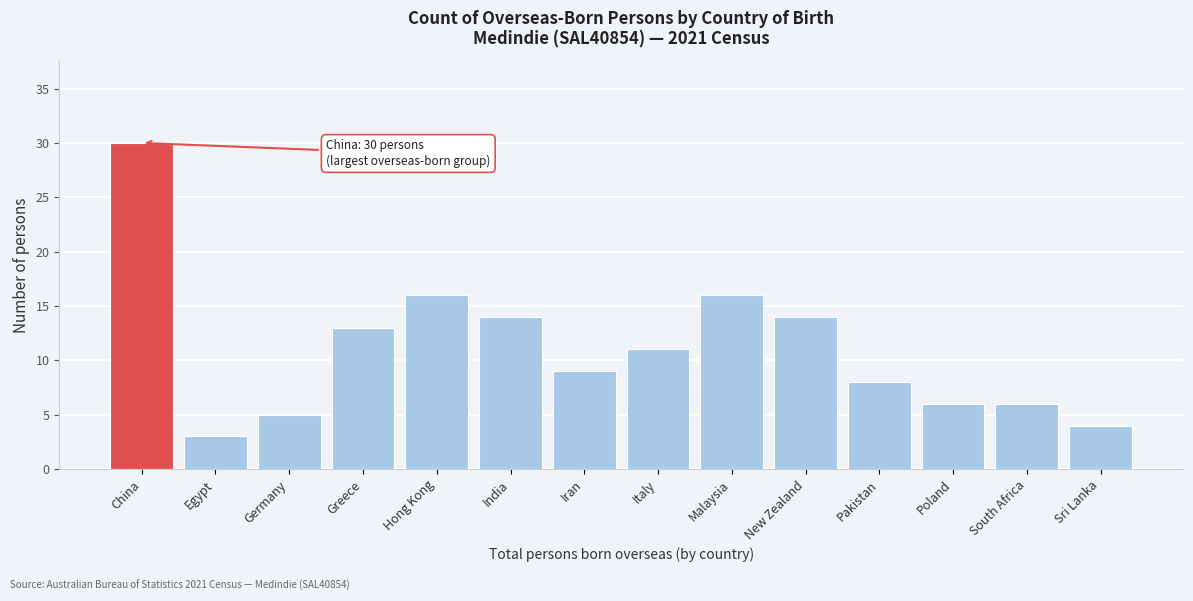

Reading left to right, extract all data points from this chart.

China=30	Egypt=3	Germany=5	Greece=13	Hong Kong=16	India=14	Iran=9	Italy=11	Malaysia=16	New Zealand=14	Pakistan=8	Poland=6	South Africa=6	Sri Lanka=4